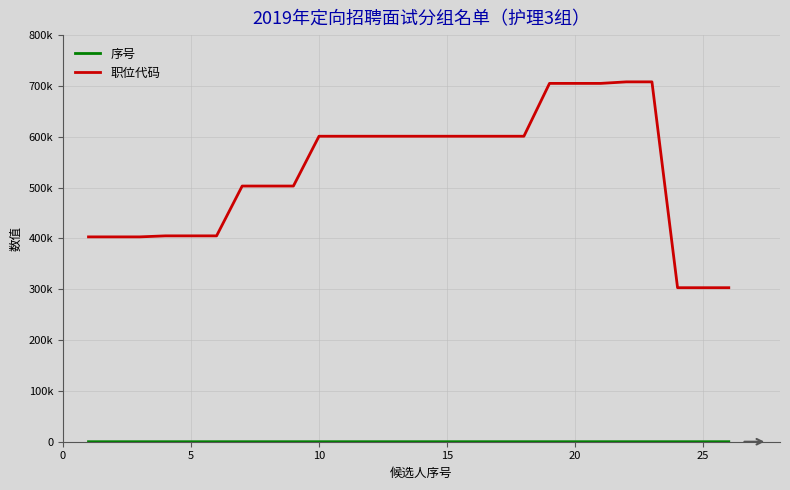

What is the sum of all 职位代码 values?

13782740